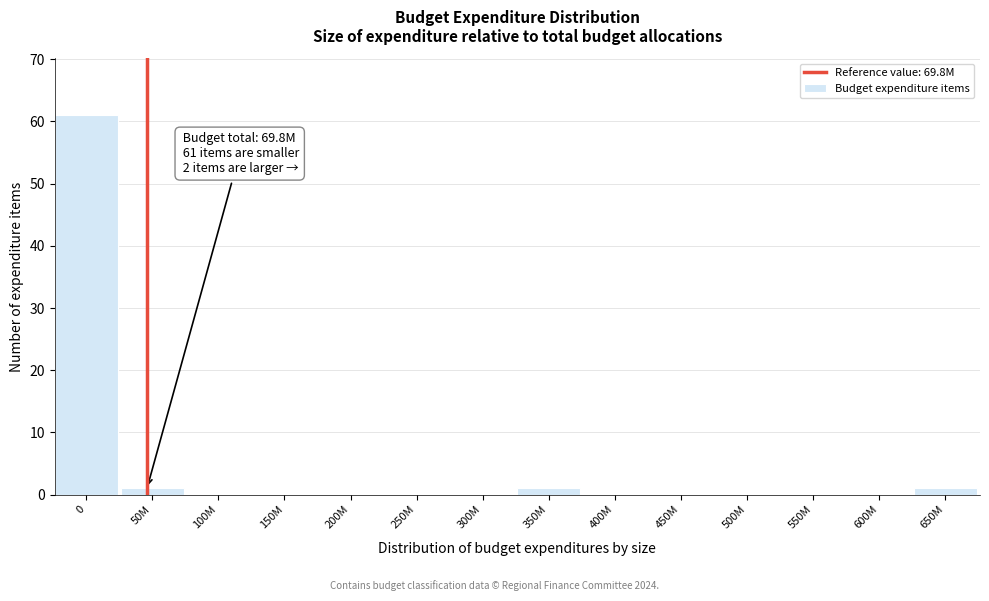

Reading left to right, list all the values displayed in this chart.

0=61	50M=1	100M=0	150M=0	200M=0	250M=0	300M=0	350M=1	400M=0	450M=0	500M=0	550M=0	600M=0	650M=1